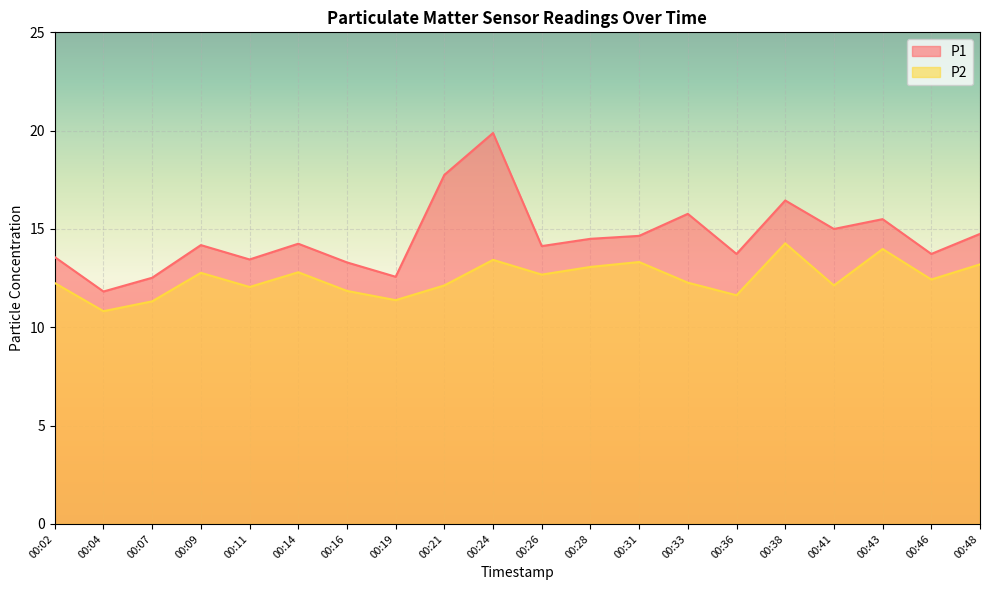

Which label corresponds to the smallest value in the chart?

00:04